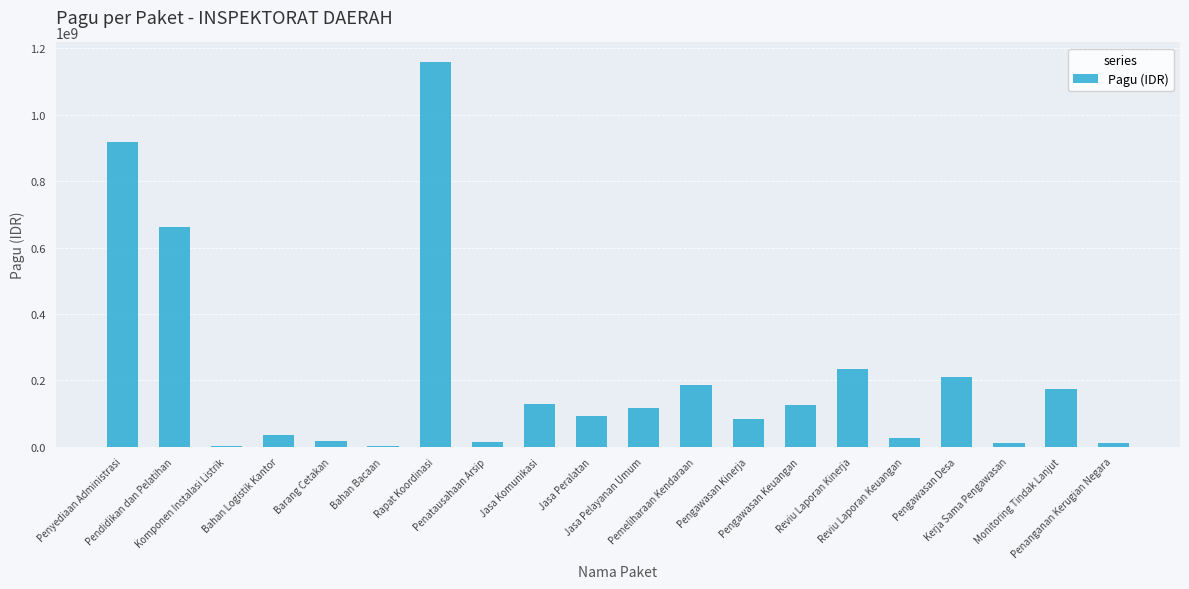

What is the sum of all values?

4212438800